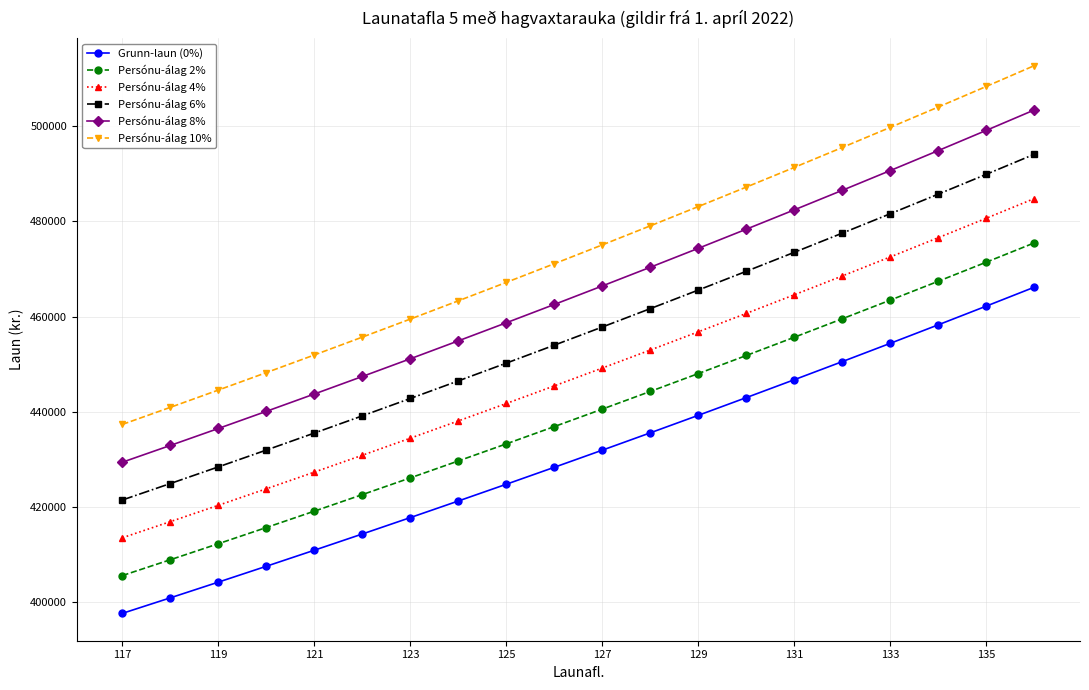

What is the greatest value displayed?

512793